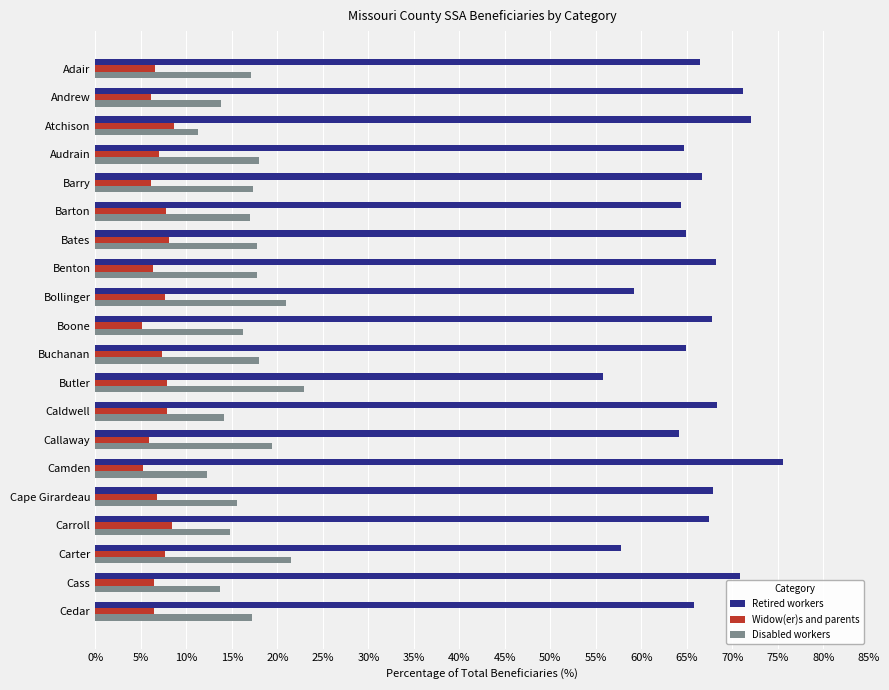

Which series has the largest range (max minus min)?

Retired workers